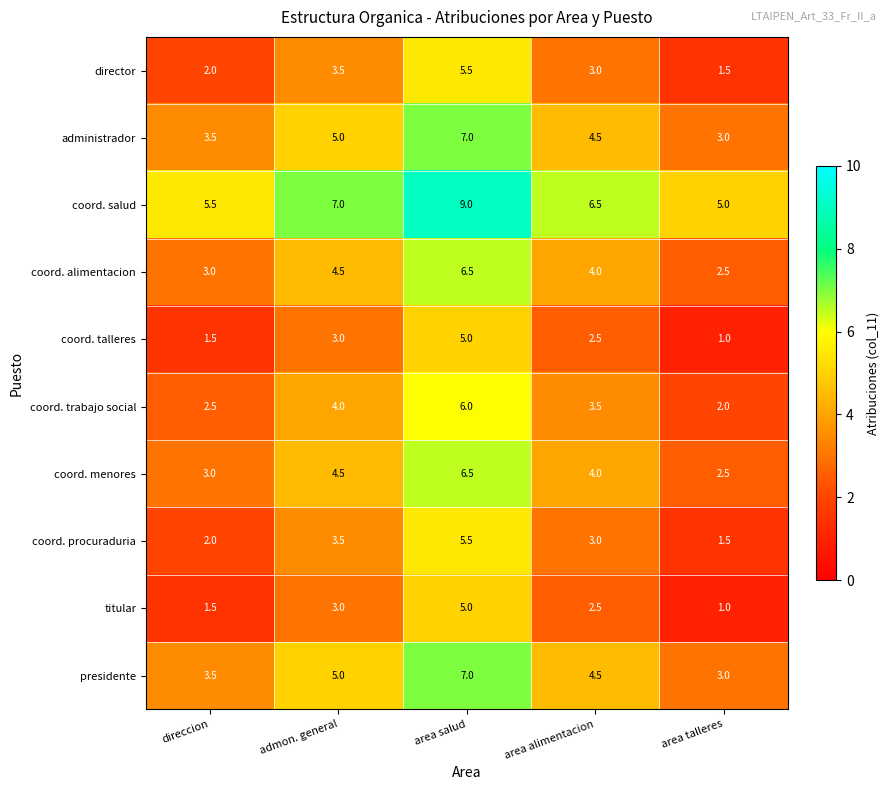

What is the maximum value shown in the chart?

9.0